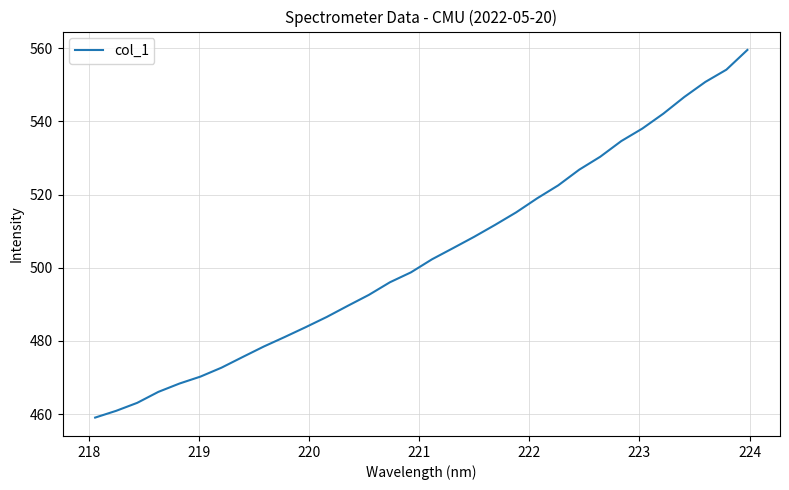

What is the greatest value displayed?

559.5